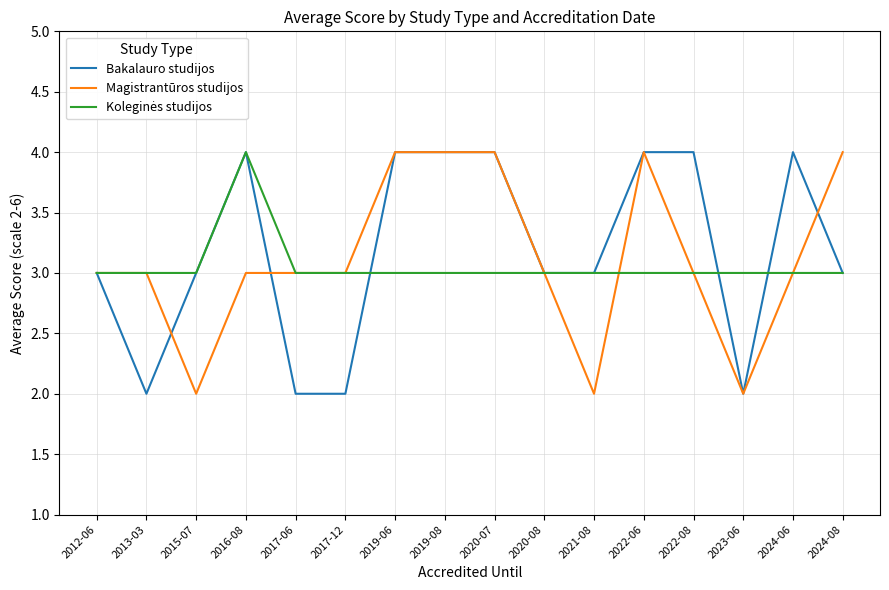

What is the total value across all series at 2015-07?

8